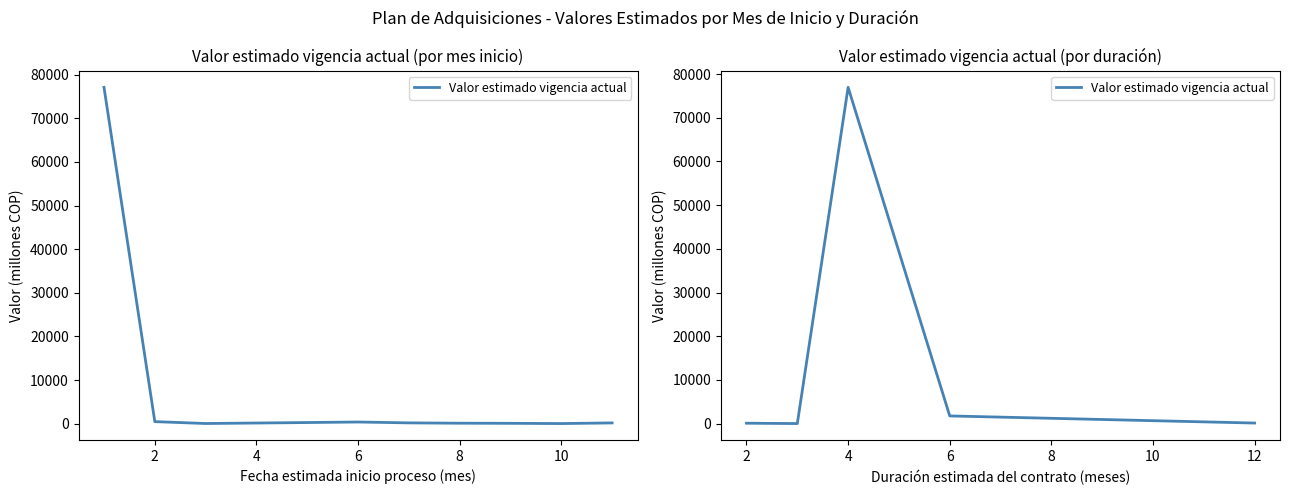

Reading left to right, extract all data points from this chart.

95.0	13.5	76965.7	1760.9	131.5